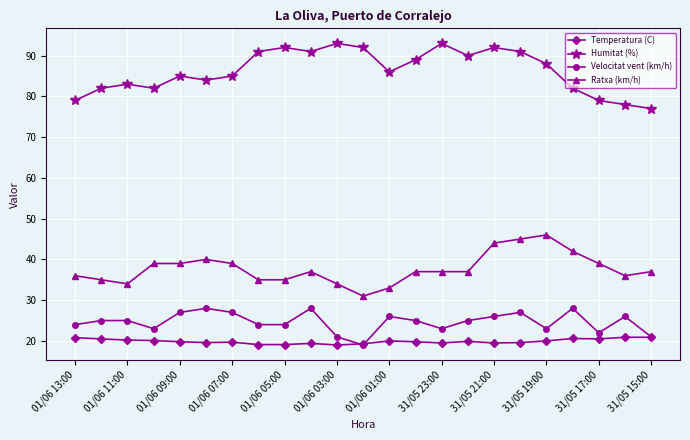

Which series has the largest total across all categories?

Humitat (%)